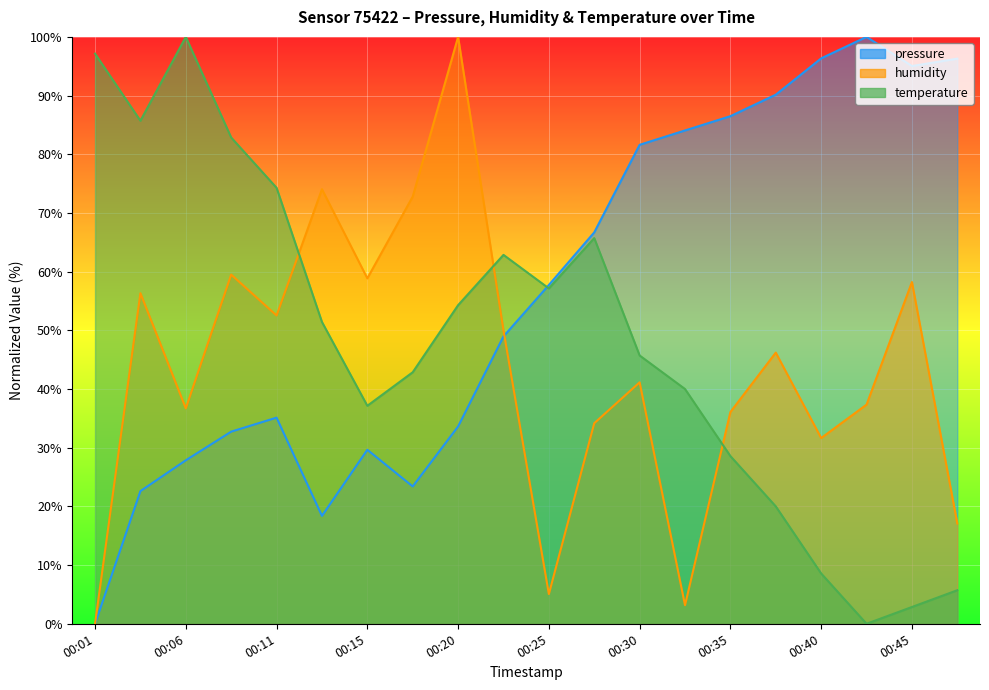

Reading right to left, transcribe all the data shown in this chart.

pressure: 96.3	95.0	100.0	96.3	90.2	86.5	84.1	81.6	66.7	57.7	49.0	33.6	23.4	29.6	18.4	35.1	32.7	27.9	22.6	0.0
humidity: 17.1	58.2	37.3	31.6	46.2	36.1	3.2	41.1	34.2	5.1	50.0	100.0	72.8	58.9	74.1	52.5	59.5	36.7	56.3	0.0
temperature: 5.7	2.9	0.0	8.6	20.0	28.6	40.0	45.7	65.7	57.1	62.9	54.3	42.9	37.1	51.4	74.3	82.9	100.0	85.7	97.1